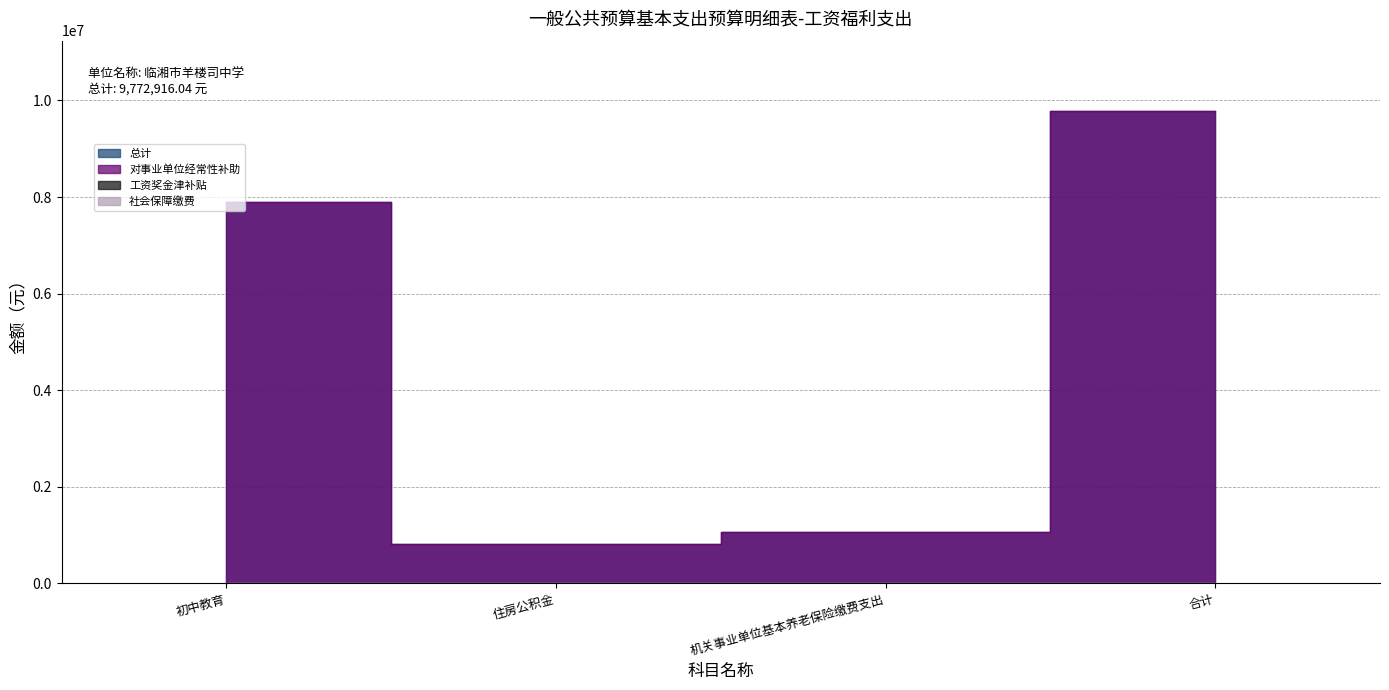

Reading left to right, extract all data points from this chart.

总计: 初中教育=7892303.9	住房公积金=805976.6	机关事业单位基本养老保险缴费支出=1074635.5	合计=9772916.0
工资奖金津补贴: 初中教育=0.0	住房公积金=0.0	机关事业单位基本养老保险缴费支出=0.0	合计=0.0
社会保障缴费: 初中教育=0.0	住房公积金=0.0	机关事业单位基本养老保险缴费支出=0.0	合计=0.0
住房公积金_col: 初中教育=0.0	住房公积金=0.0	机关事业单位基本养老保险缴费支出=0.0	合计=0.0
对事业单位经常性补助: 初中教育=7892303.9	住房公积金=805976.6	机关事业单位基本养老保险缴费支出=1074635.5	合计=9772916.0